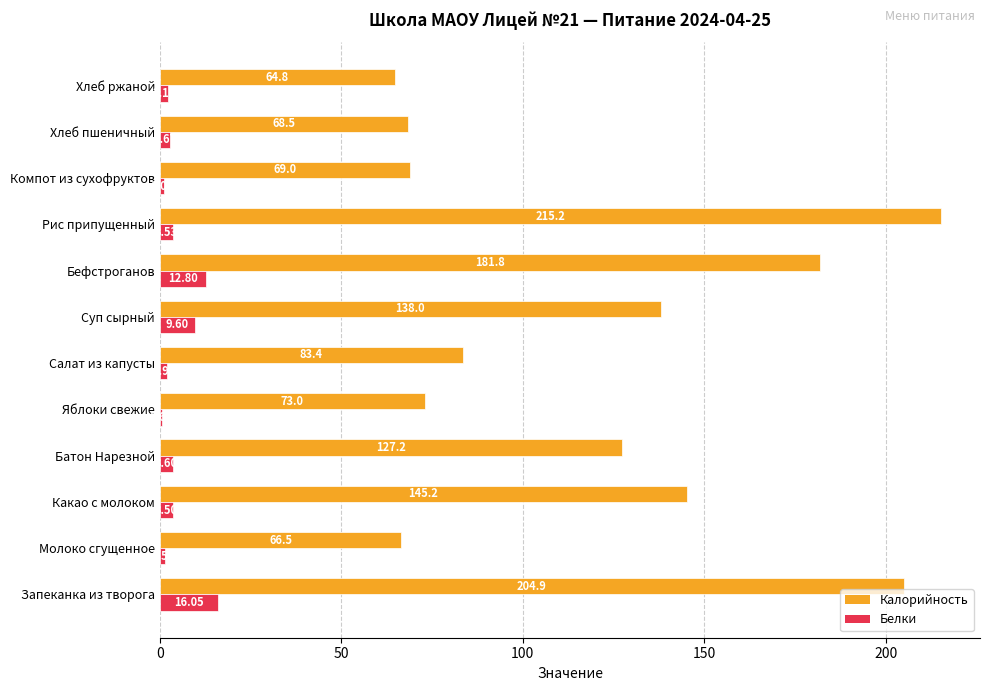

What is the greatest value displayed?

215.2